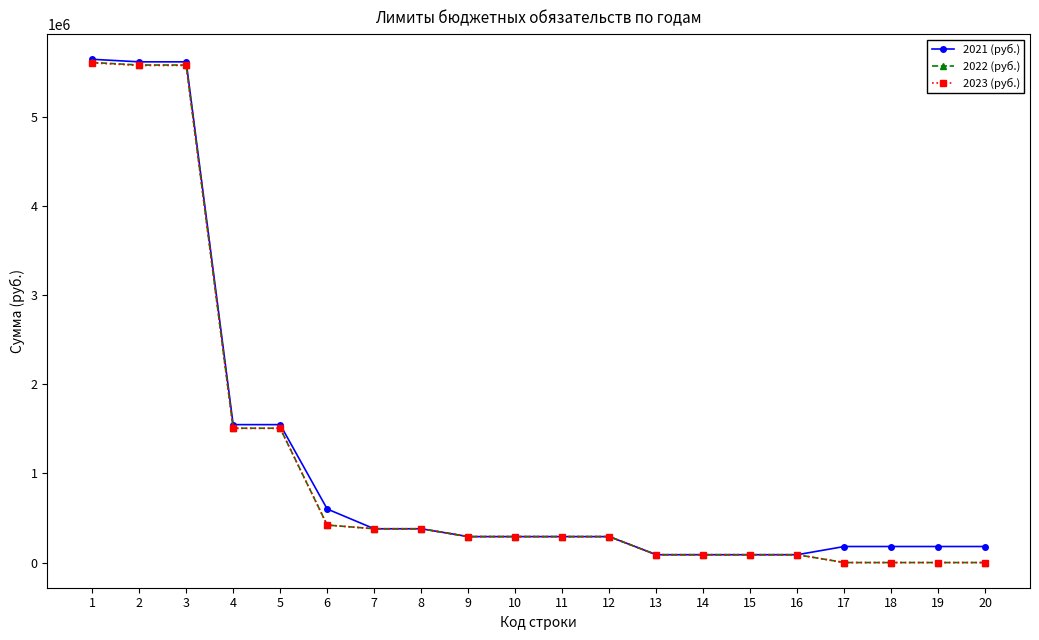

The value of 2022 (руб.) at 3 is 1428547. True or false?

False